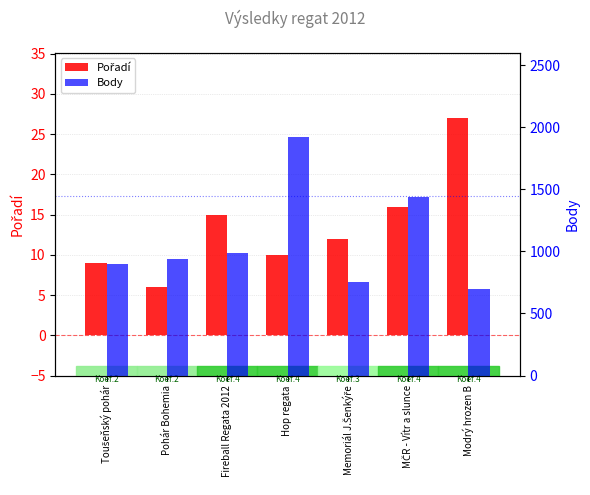

Count the number of data series in this chart.

2